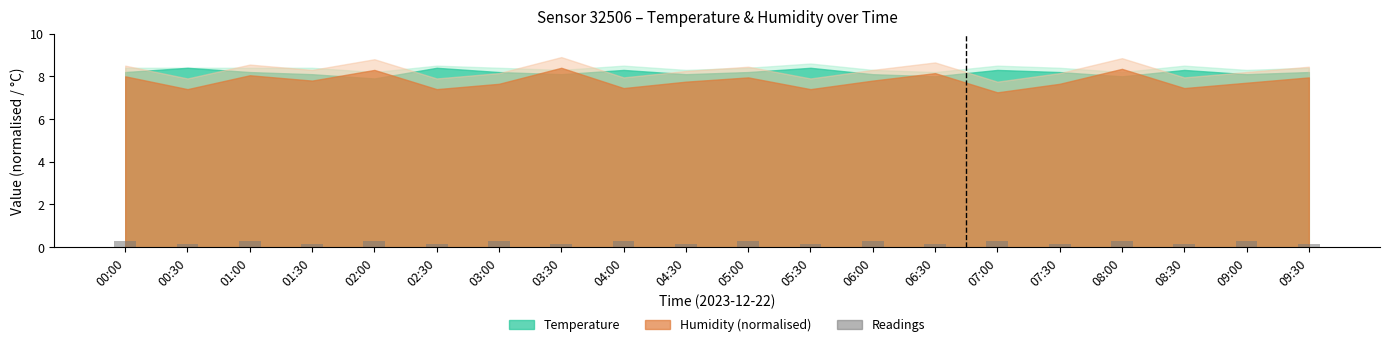

True or false: the data shows 0.1 at 03:30.

True